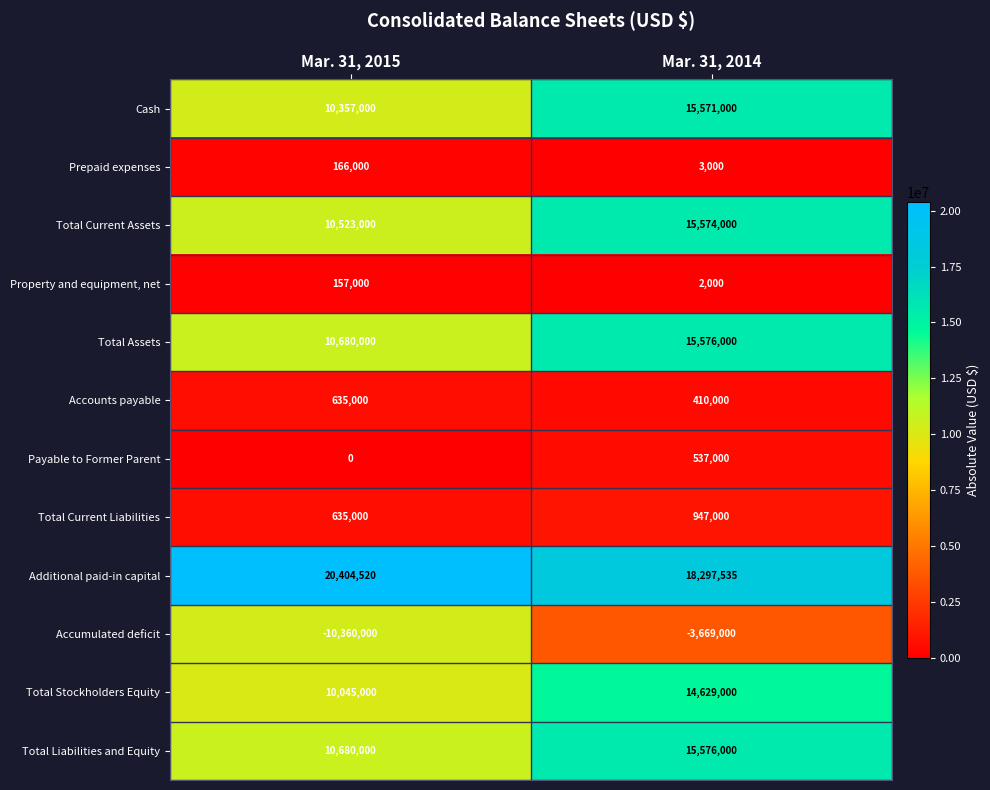

At how many categories does at least one series exceed 2133812?

2